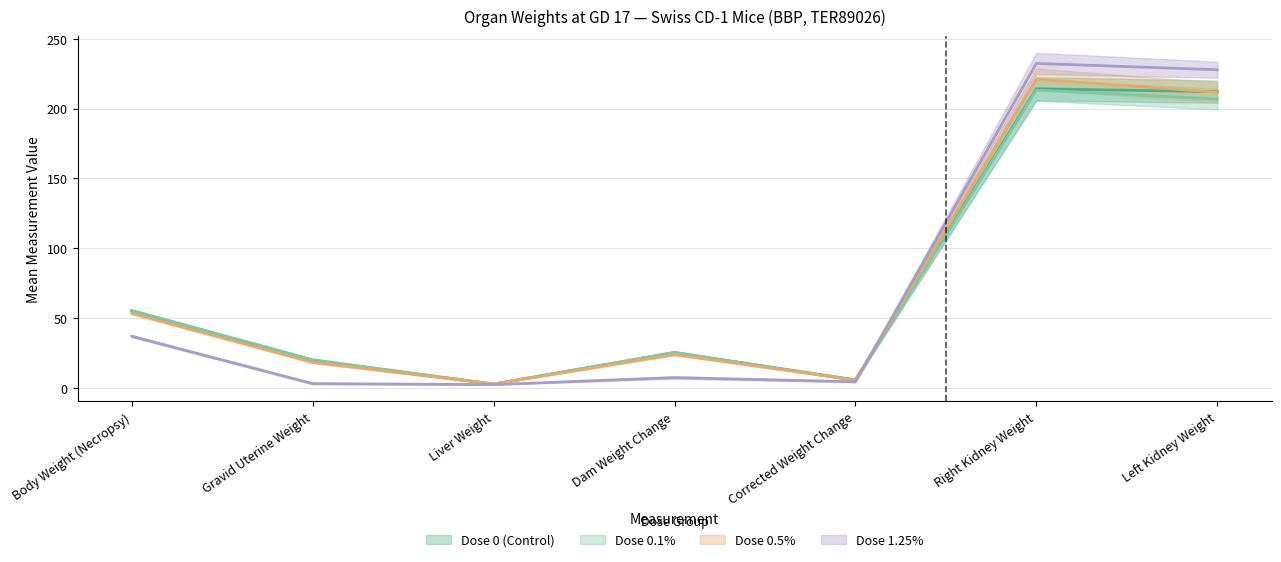

Is the value of Dose 0.5% at Dam Weight Change greater than the value of Dose 0 (Control) at Dam Weight Change?

No